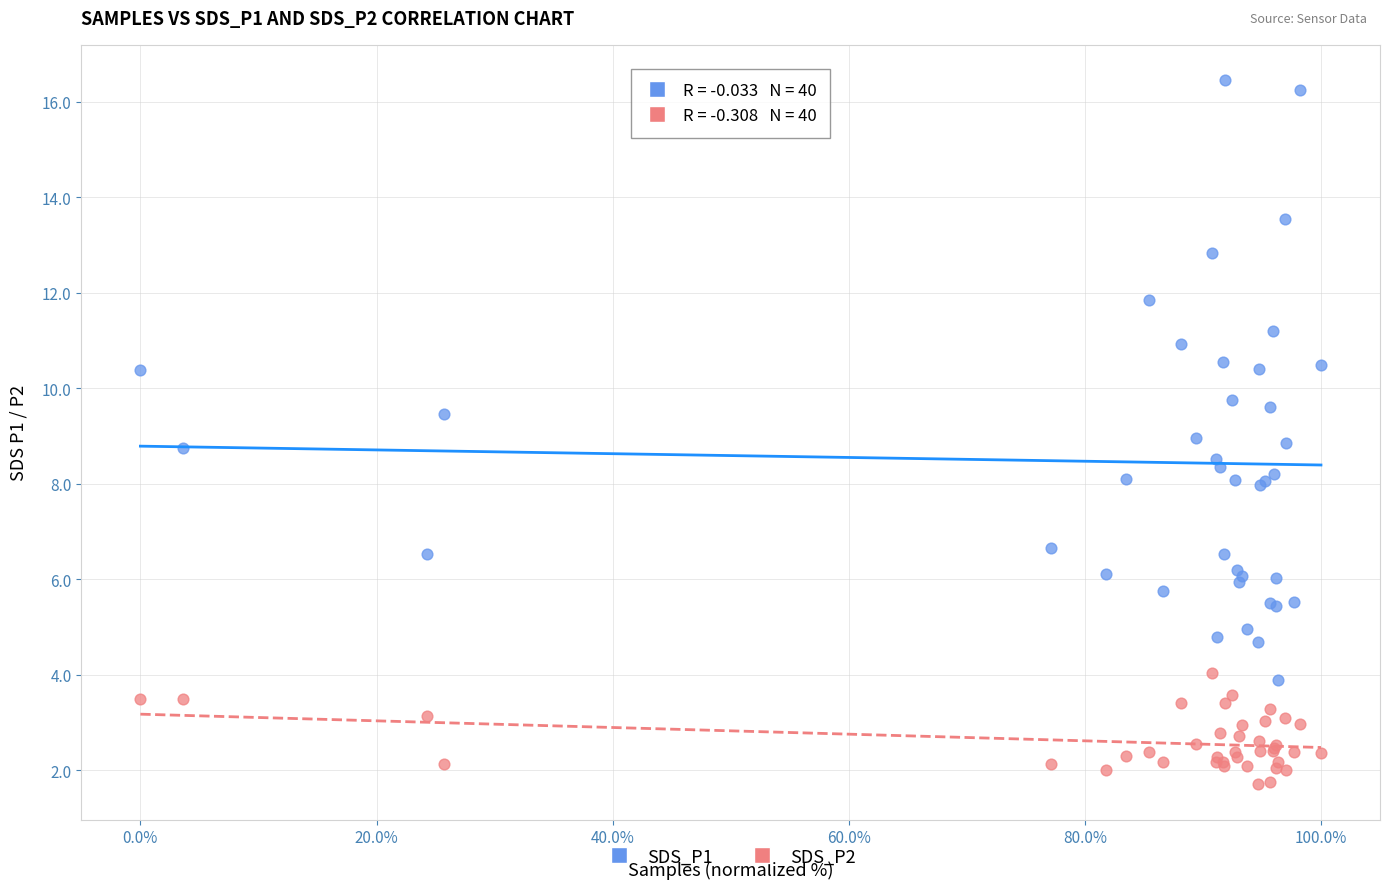

Which series contains the highest Y value?

SDS_P1